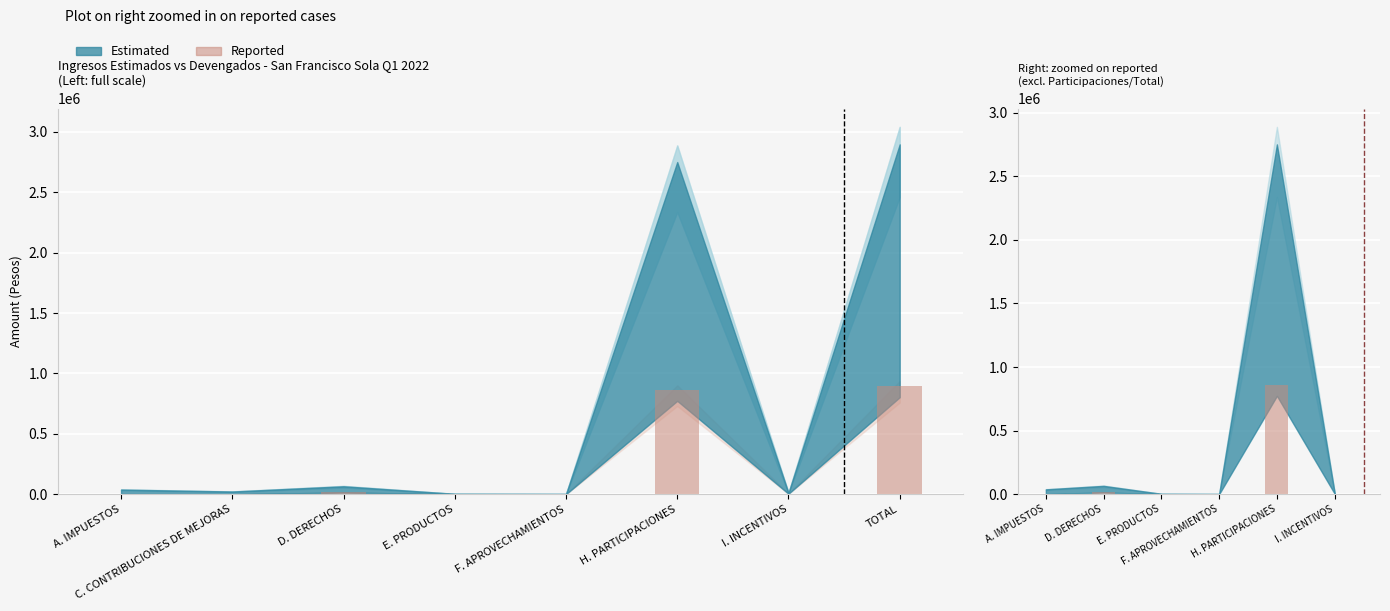

The chart shows a value of 507.5 at A. IMPUESTOS. True or false?

False